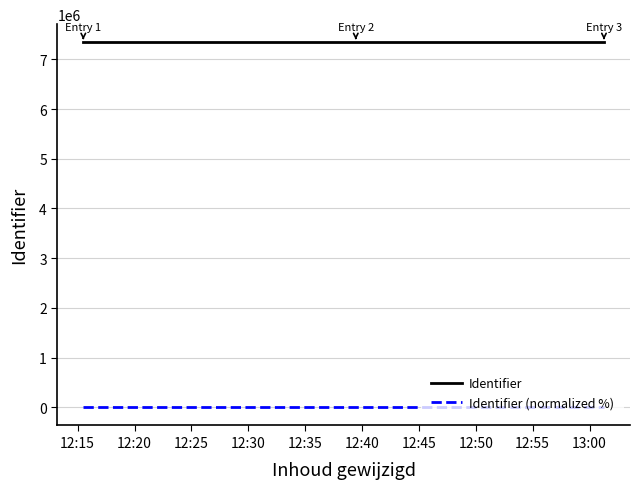

At how many categories does at least one series exceed 2271720?

3